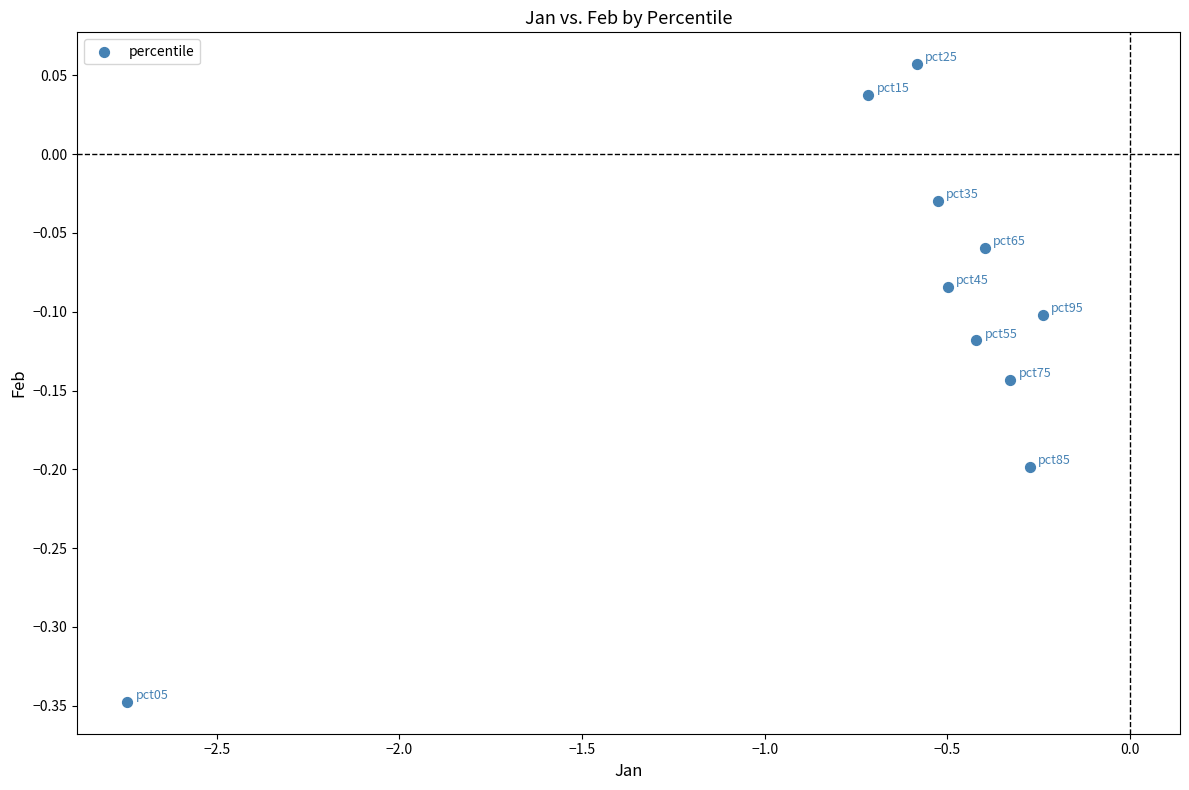

What is the average X value?

-0.7